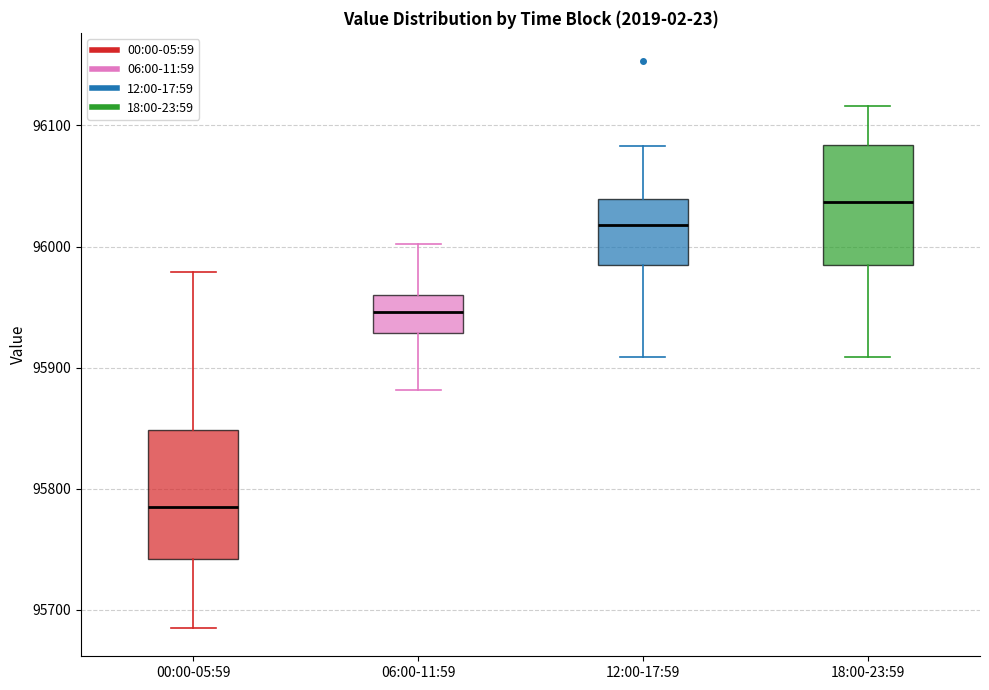

Which box has the lowest median line?

00:00-05:59